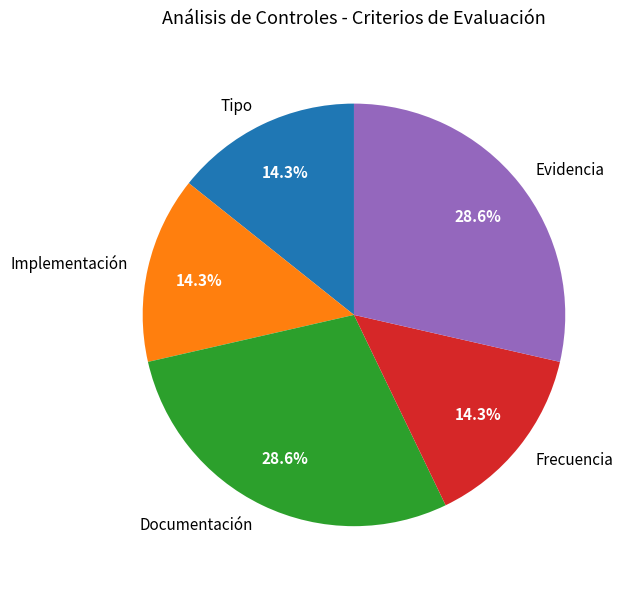

To the nearest percent, what percentage of the pie is Tipo?

14%